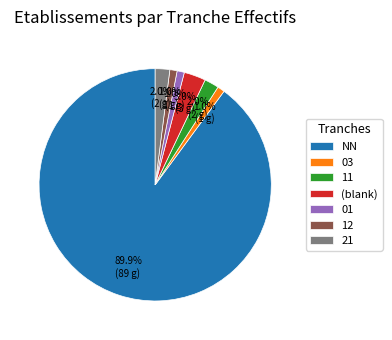

Which category has the biggest portion of the pie?

NN